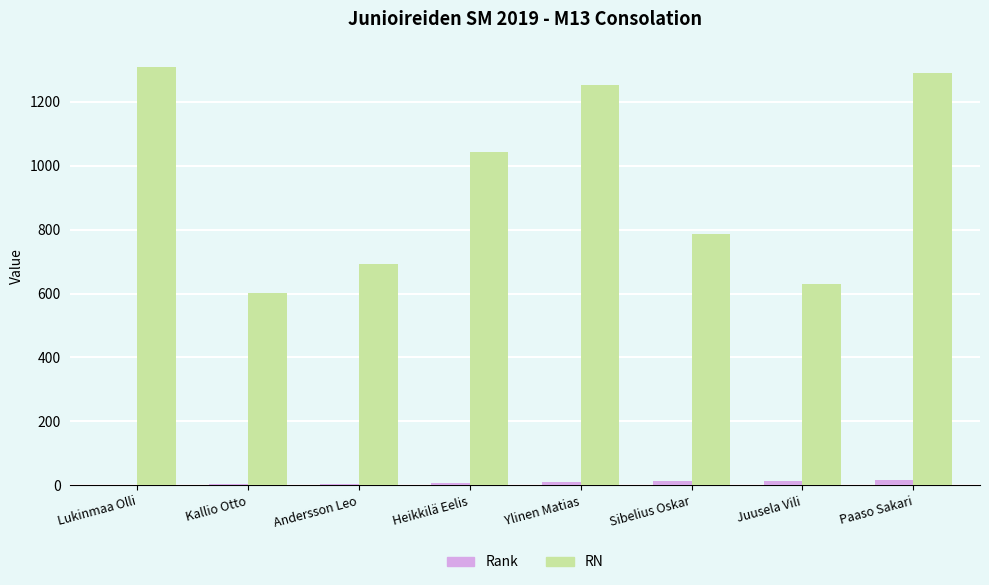

Which series has the largest total across all categories?

RN